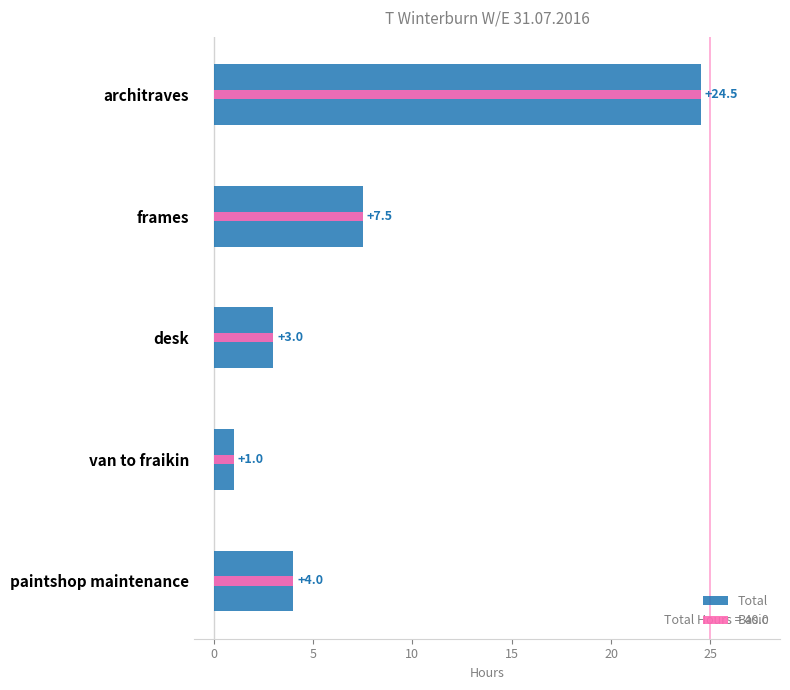

What is the value of the Total bar at the 4th from the left?

1.0